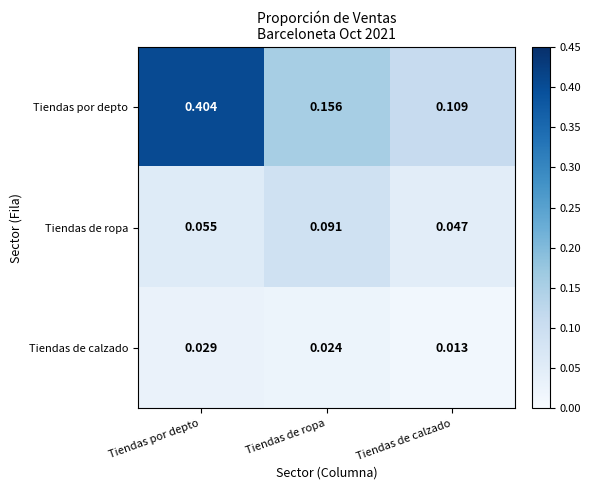

Rank the series by their average value, from highest to lowest.

Tiendas por depto, Tiendas de ropa, Tiendas de calzado